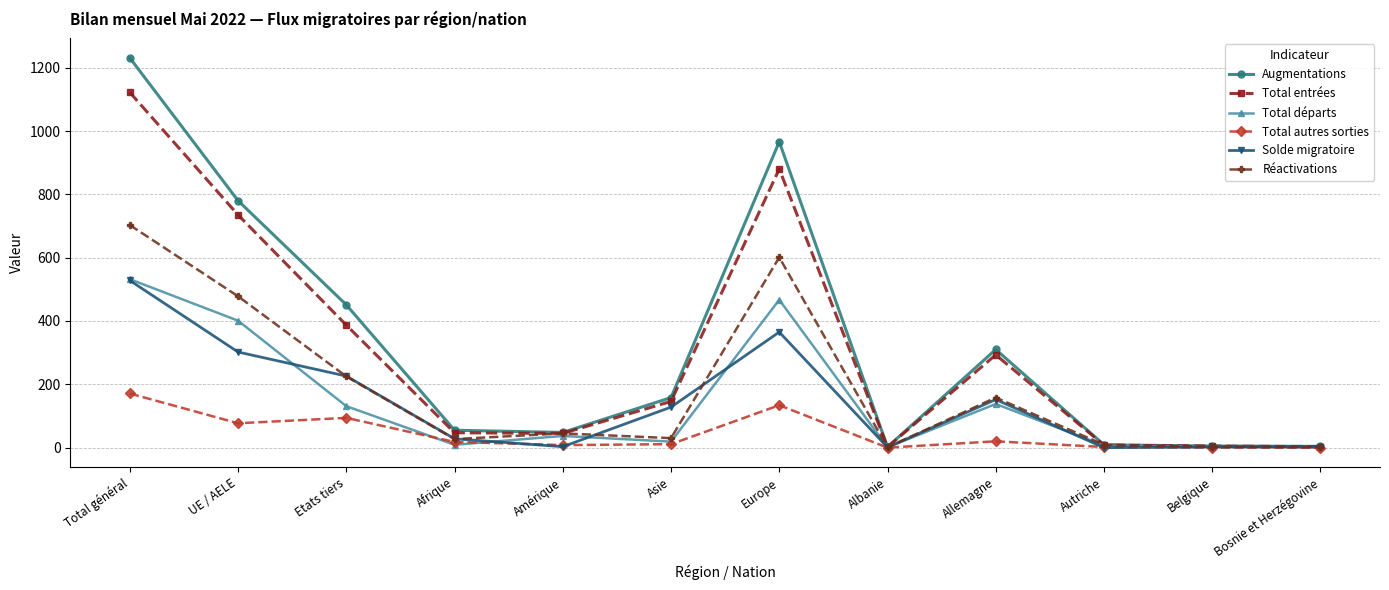

What is the total value across all series at Europe?

3413